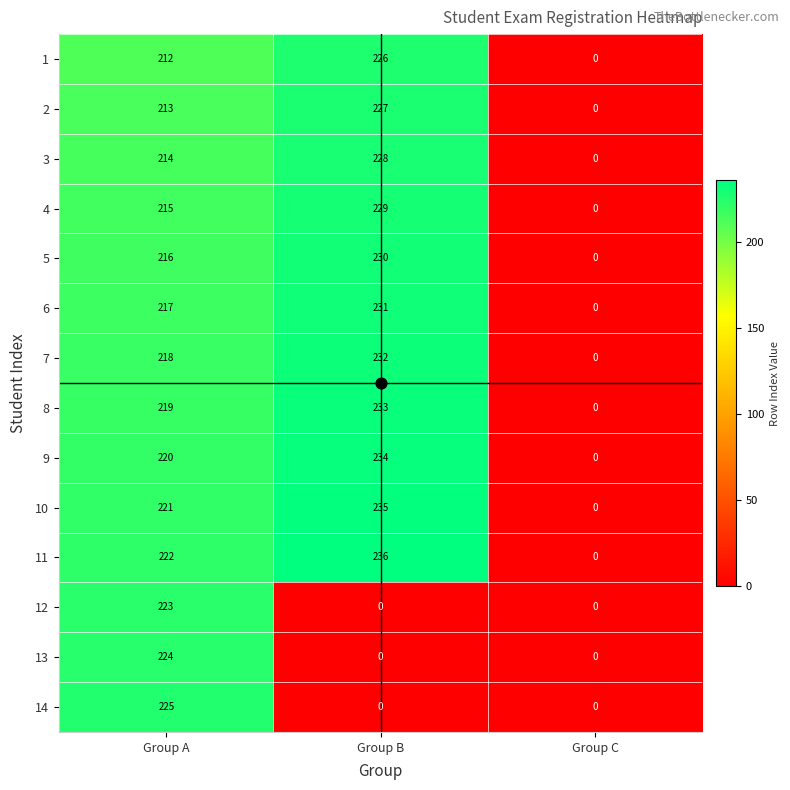

List the labels in order of 7 value, largest first.

Group B, Group A, Group C